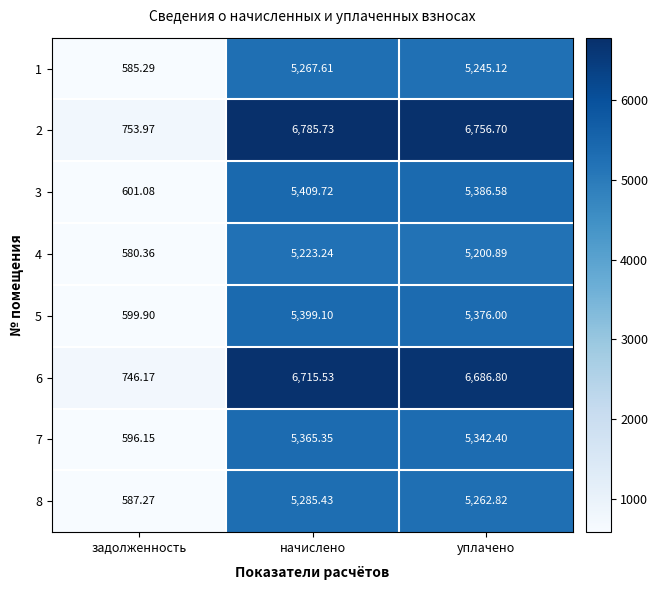

At which category is the sum across all series the highest?

начислено